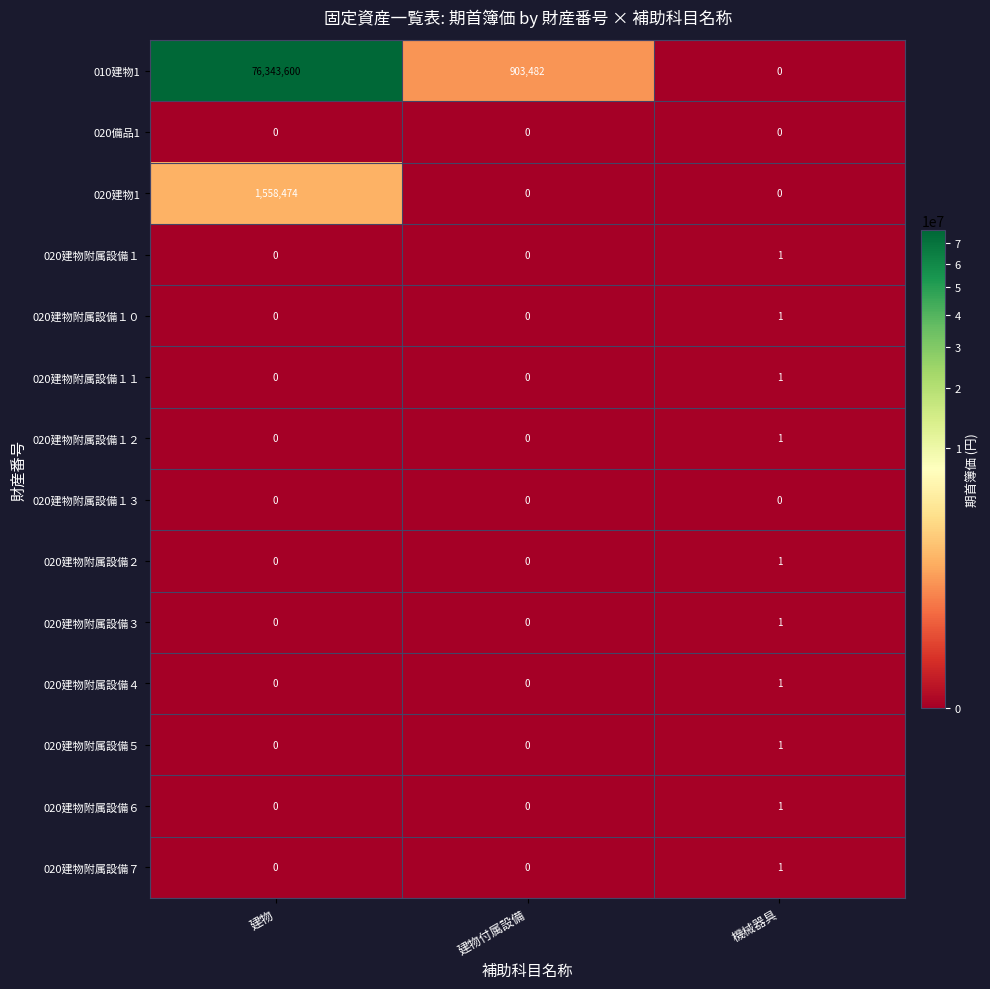

How many 020建物附属設備１ values are between 0 and 1?

3